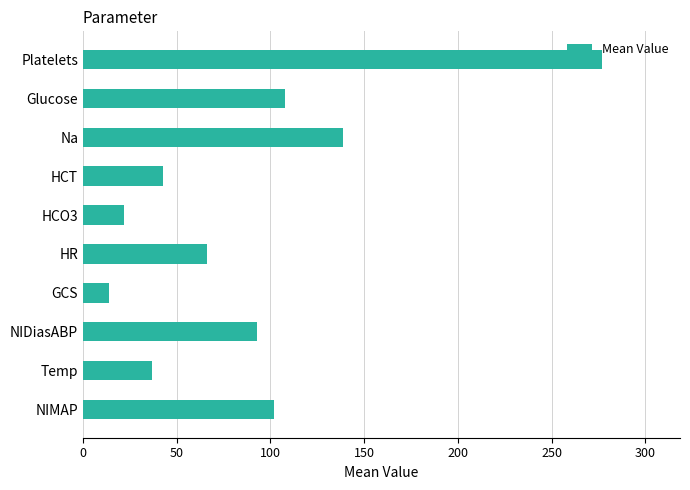

Does the chart contain stacked bars?

No